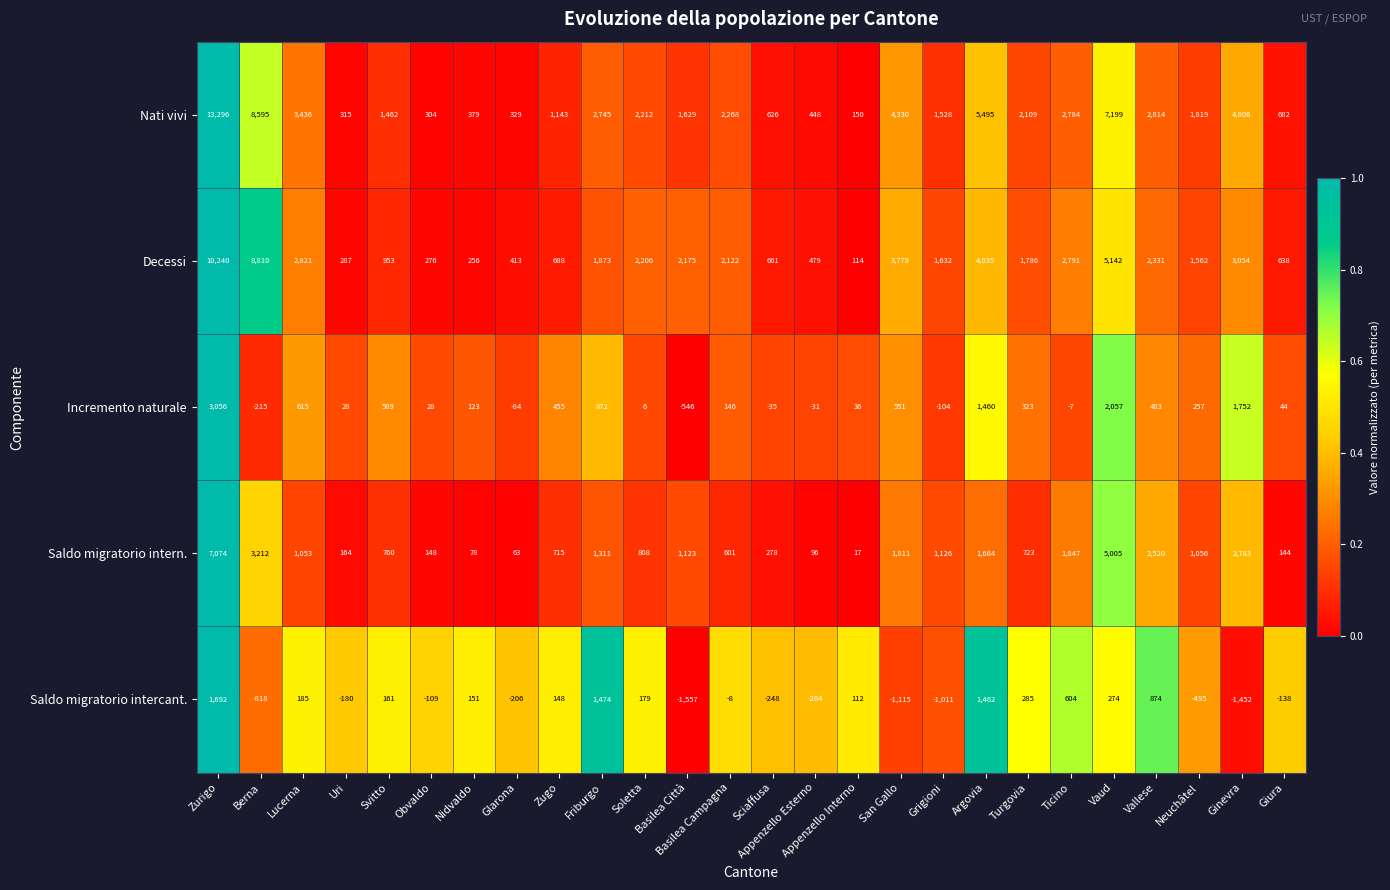

What is the total value across all series at Ginevra?

10943